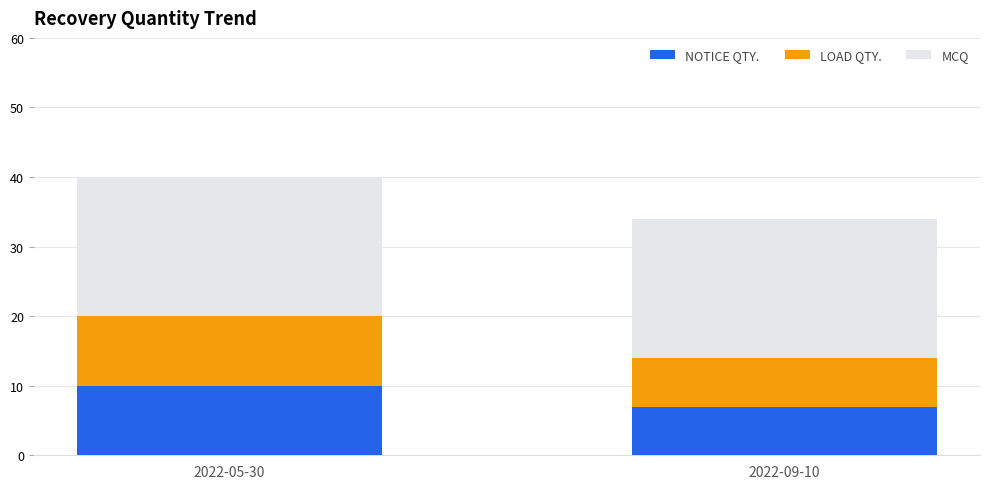

What is the total value across all series at 2022-05-30?

40